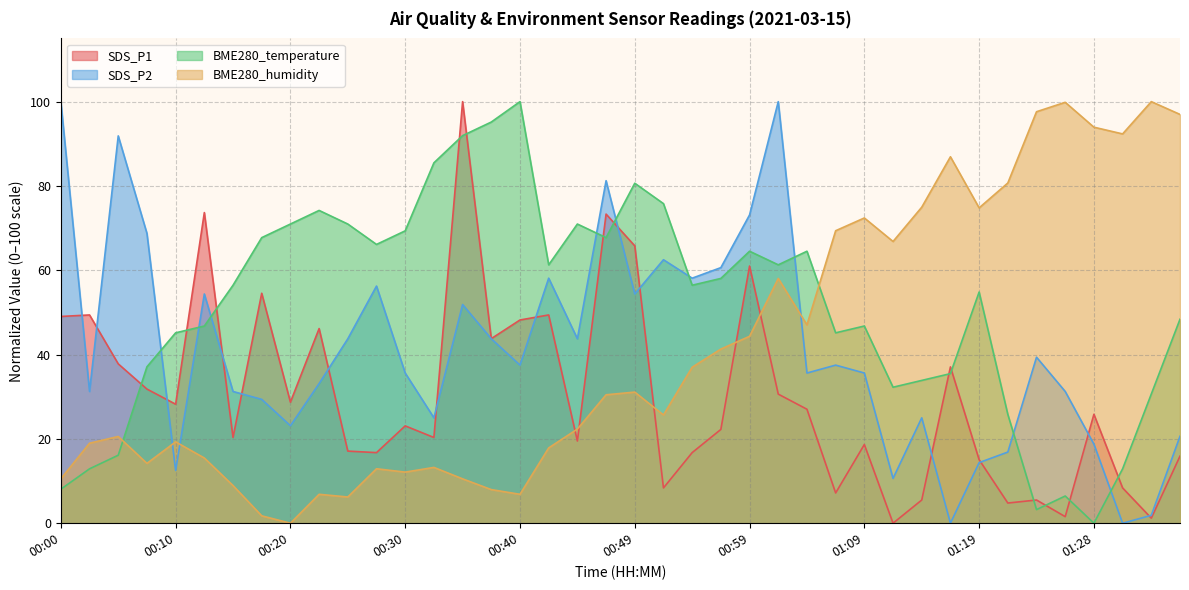

Is it true that BME280_humidity equals 74.2 at 00:57?

False